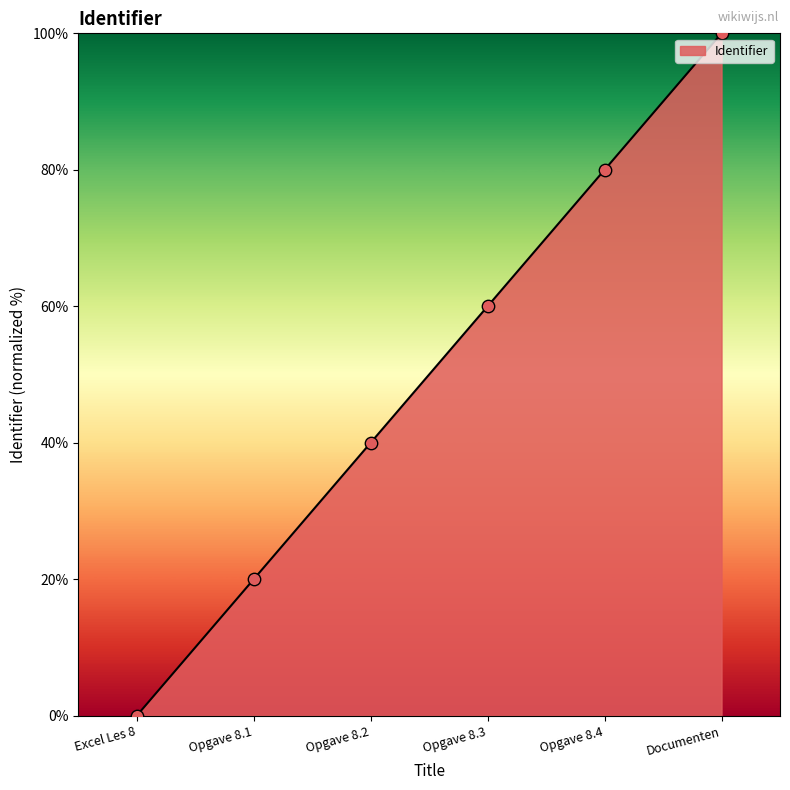

Between Opgave 8.4 and Documenten, which is larger?

Documenten